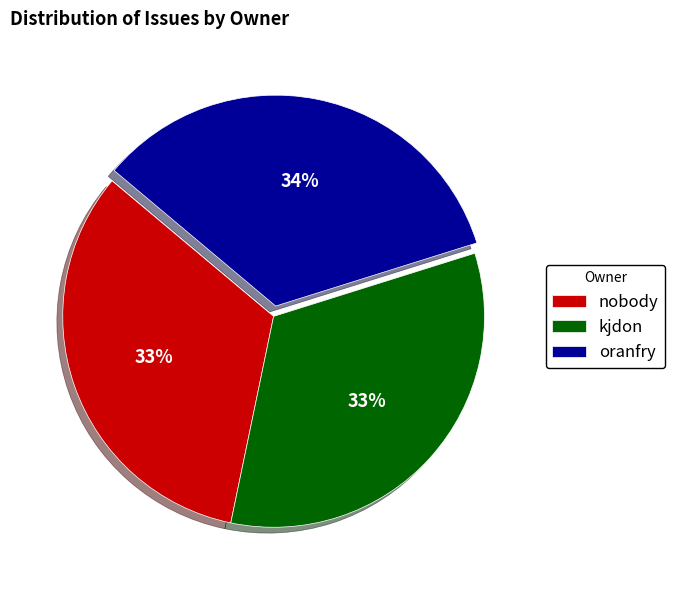

Count the number of slices in the pie.

3